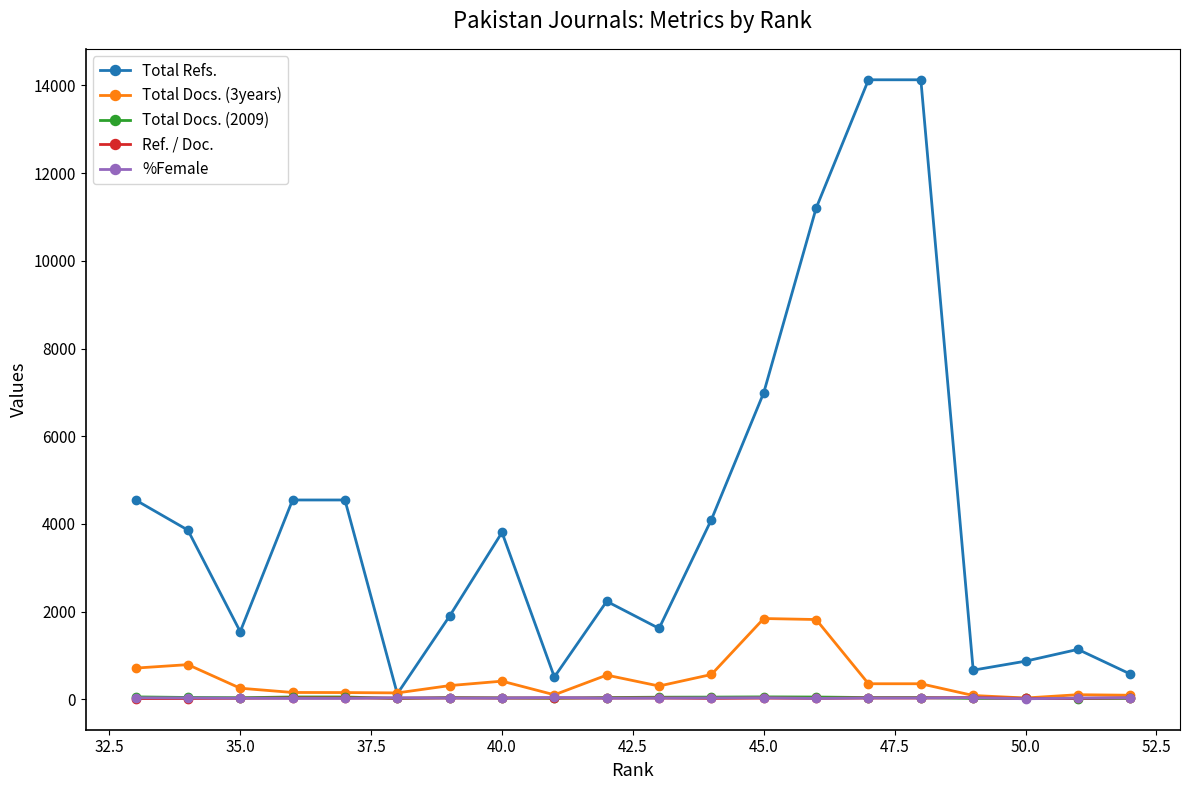

Which series has the widest spread of values?

Total Refs.